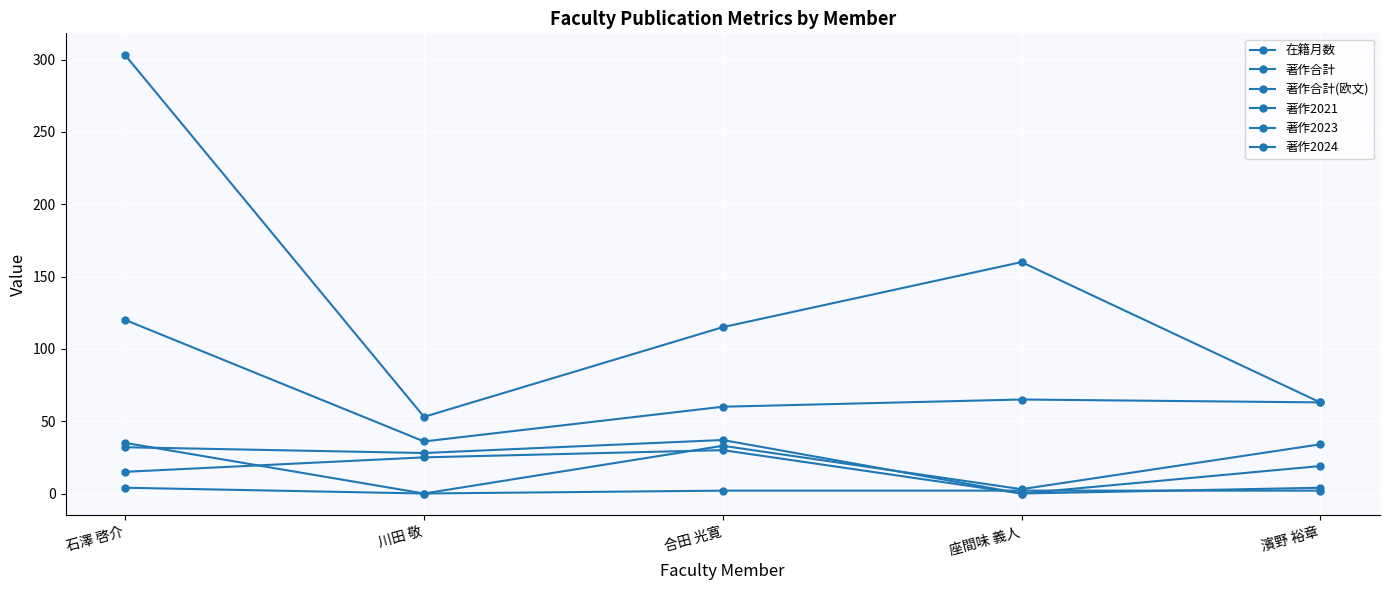

At which label does 著作2023 first exceed 28?

石澤 啓介